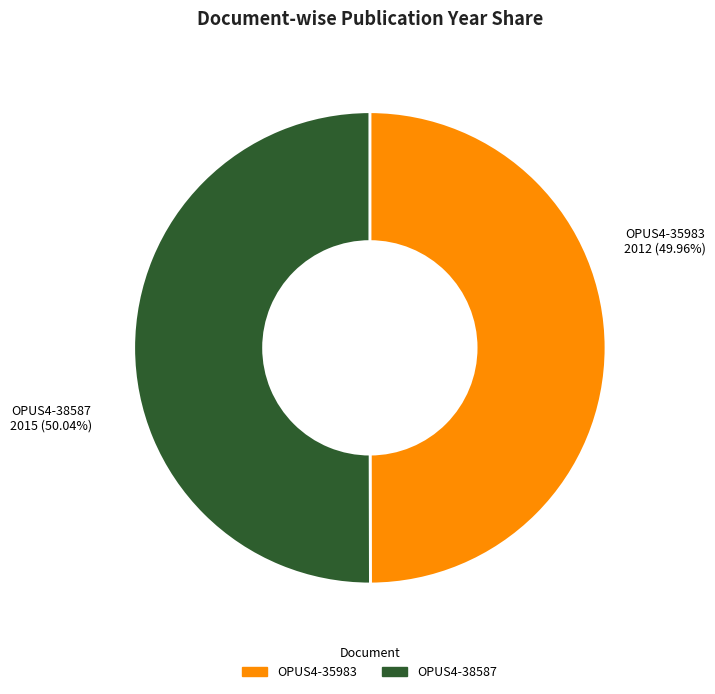

Does any single category account for the majority?

Yes